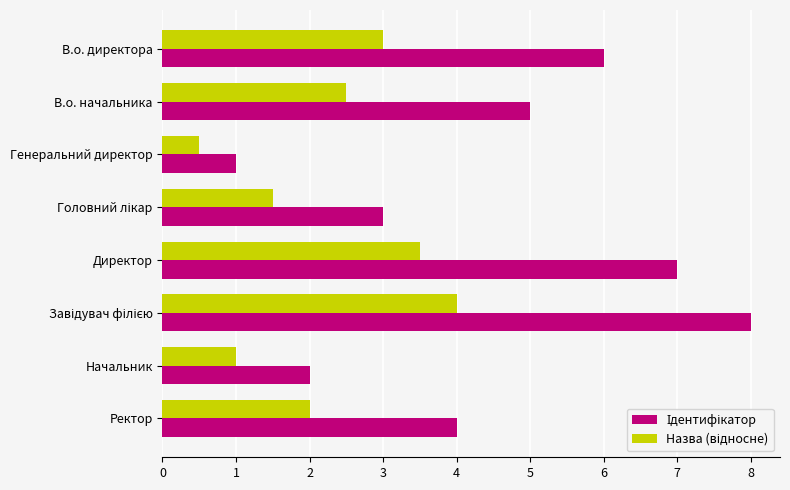

Count the number of categories in the chart.

8